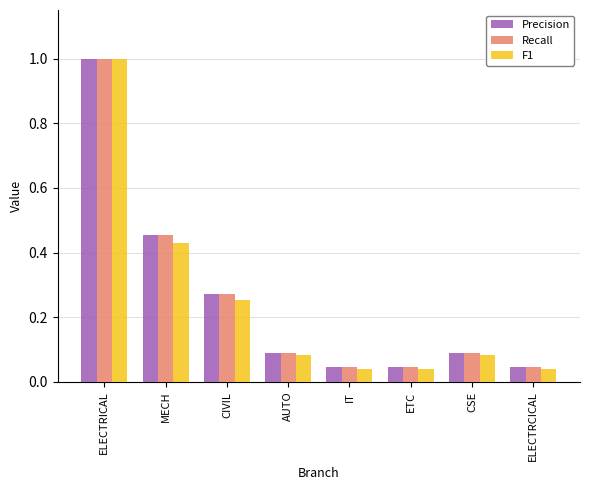

How many bars are there in total?

24